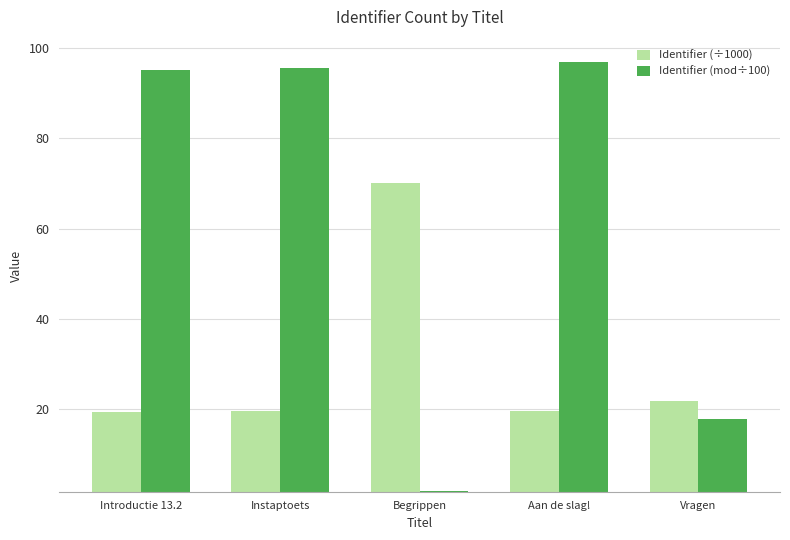

Read the Identifier (÷1000) value at Aan de slag!.

19.7